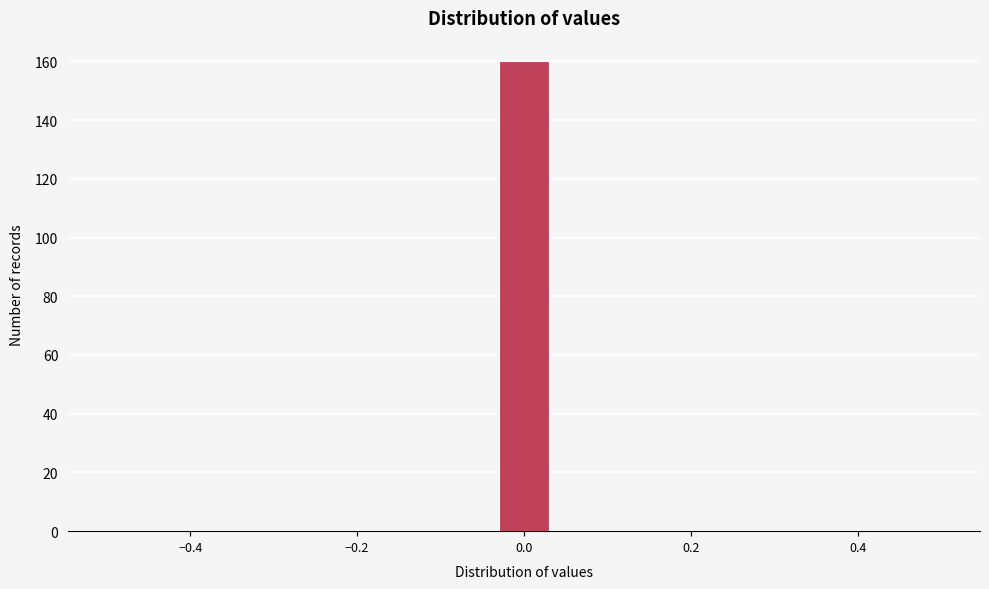

Read against the x-axis, roughly where is the centre of the tallest bar?

0.00